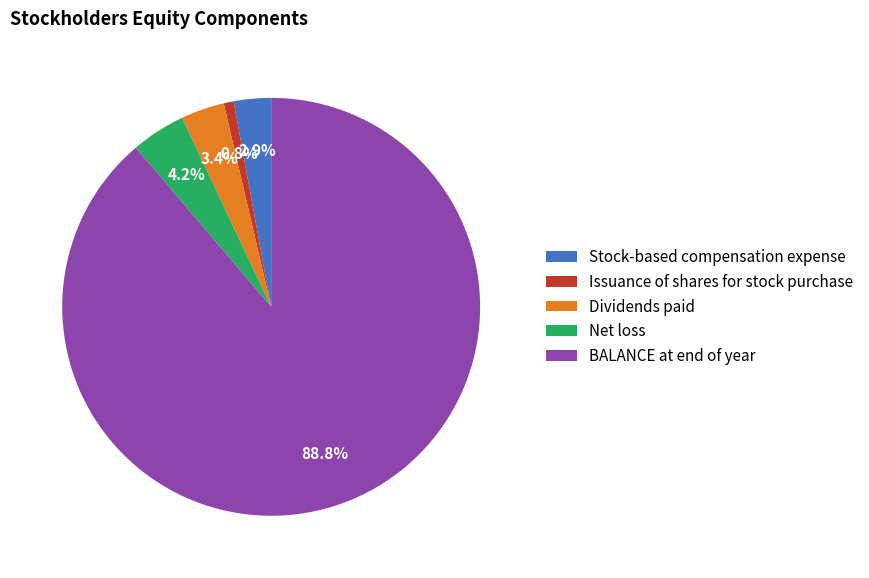

To the nearest percent, what is the difference between the largest and smallest slice percentages?

88%